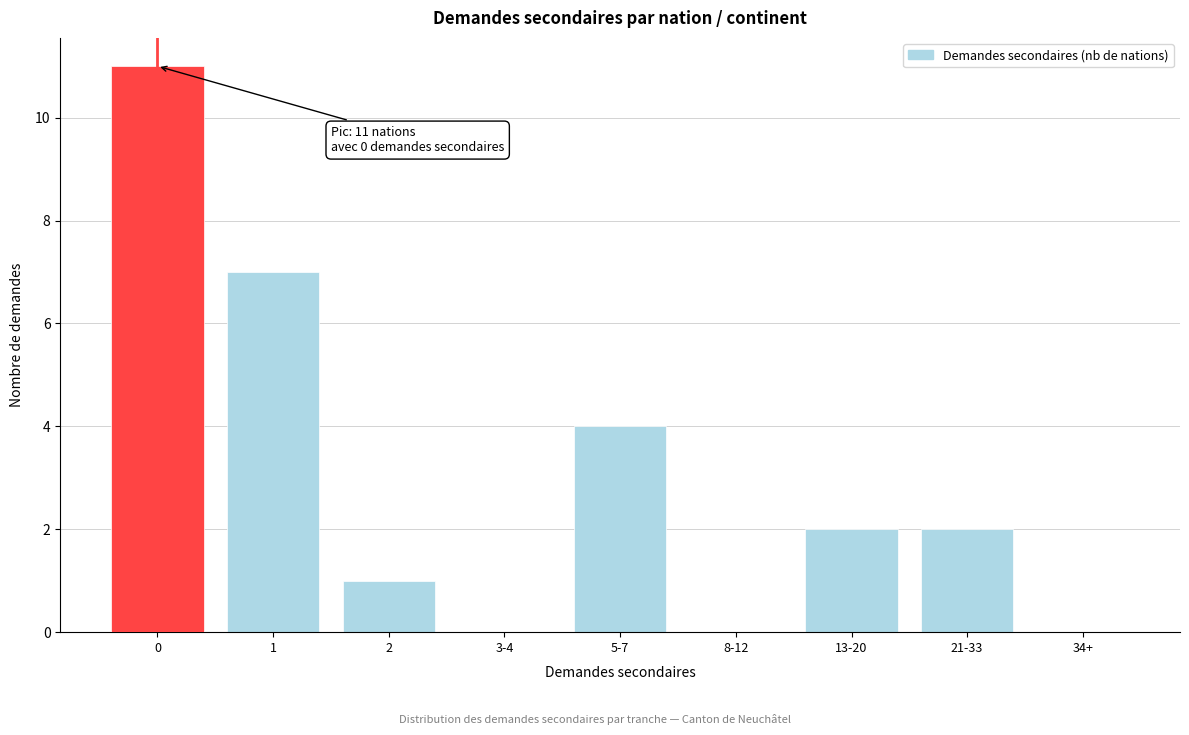

Reading right to left, list all the values displayed in this chart.

34+=0	21-33=2	13-20=2	8-12=0	5-7=4	3-4=0	2=1	1=7	0=11